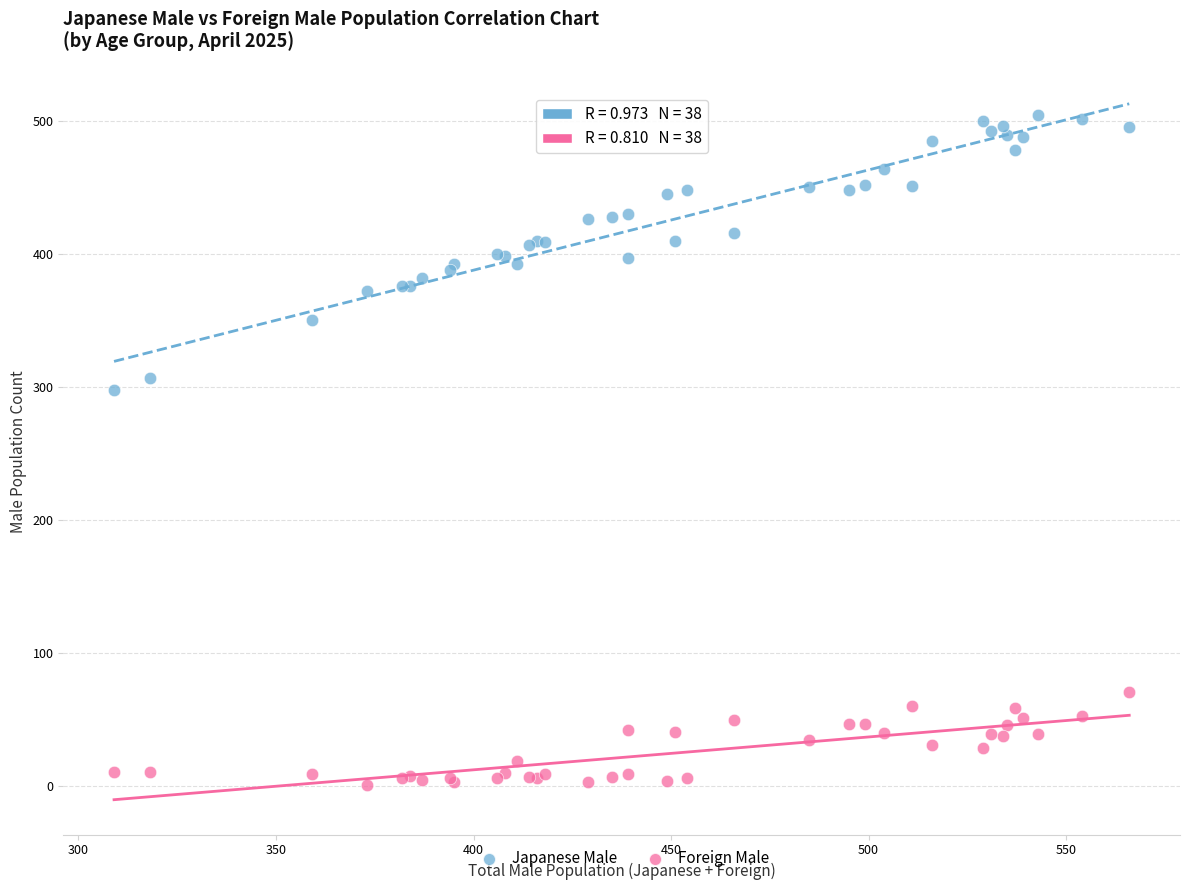

Across all series, what Y value is closest to 252?

298